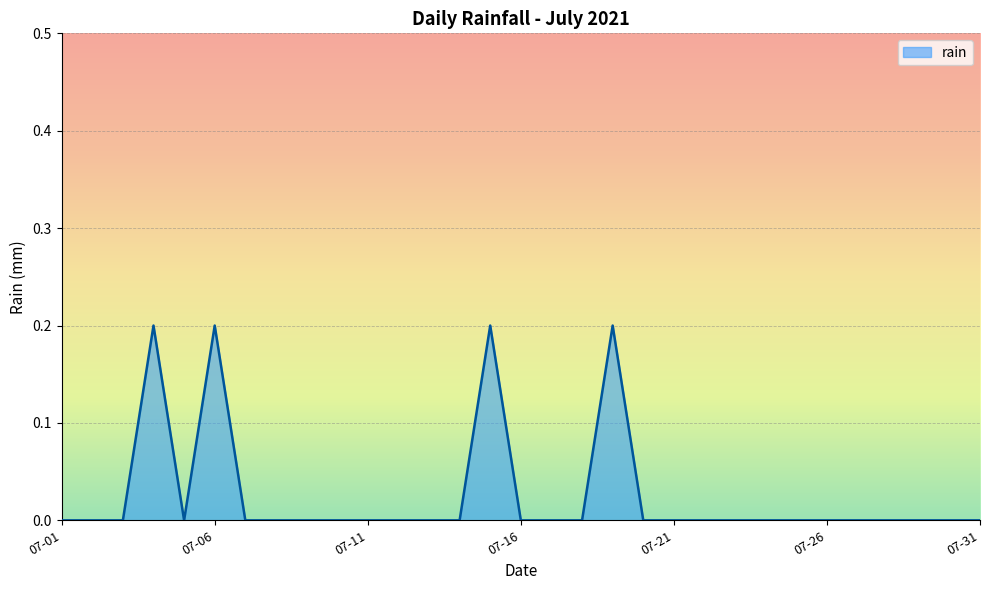

True or false: the data shows -0.1 at 07-01.

False